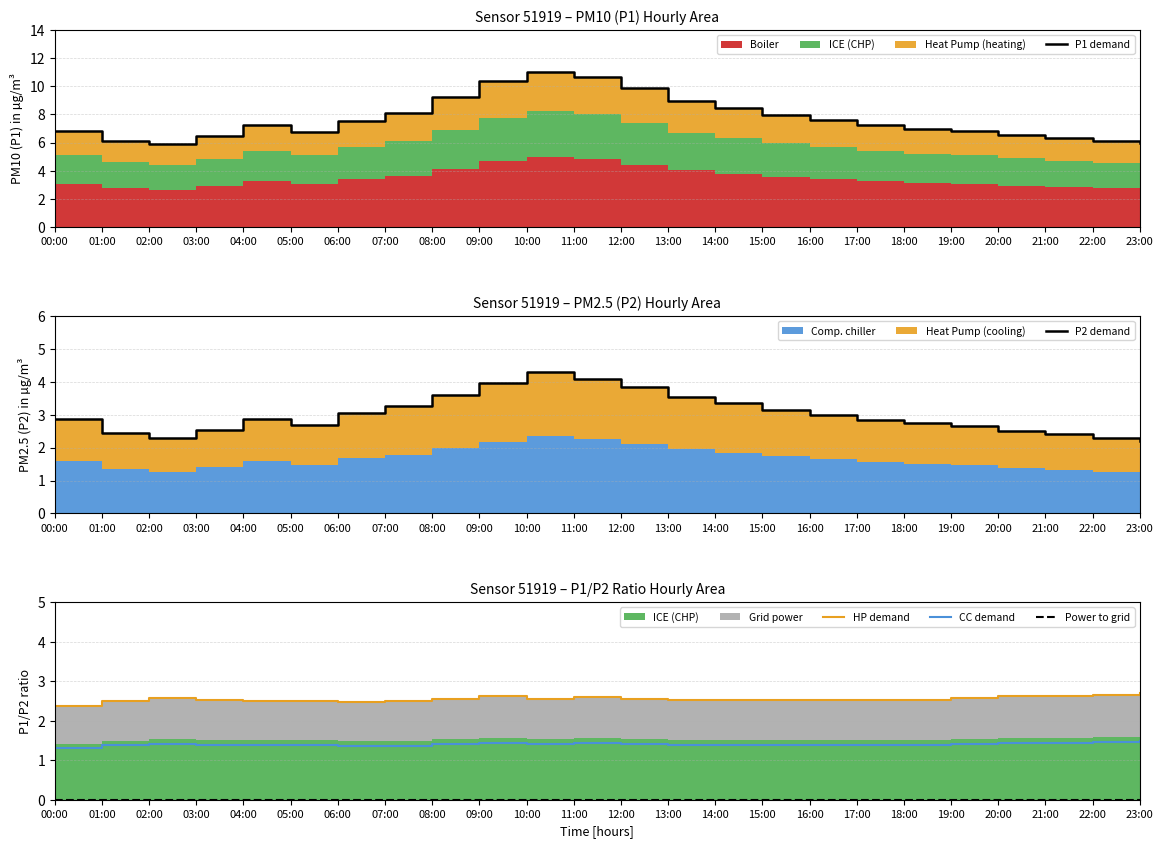

Reading left to right, what are all the values shown in this chart?

P1 demand: 6.8	6.1	5.9	6.4	7.2	6.8	7.5	8.1	9.2	10.3	11.0	10.7	9.8	8.9	8.4	8.0	7.6	7.2	7.0	6.8	6.5	6.3	6.1	6.0
P2 demand: 2.9	2.5	2.3	2.5	2.9	2.7	3.0	3.2	3.6	4.0	4.3	4.1	3.9	3.5	3.4	3.1	3.0	2.9	2.8	2.6	2.5	2.4	2.3	2.2
HP demand: 2.4	2.5	2.6	2.5	2.5	2.5	2.5	2.5	2.6	2.6	2.6	2.6	2.6	2.5	2.5	2.5	2.5	2.5	2.5	2.6	2.6	2.6	2.7	2.7
CC demand: 1.3	1.4	1.4	1.4	1.4	1.4	1.4	1.4	1.4	1.4	1.4	1.4	1.4	1.4	1.4	1.4	1.4	1.4	1.4	1.4	1.4	1.4	1.5	1.5
Power to grid: 0.0	0.0	0.0	0.0	0.0	0.0	0.0	0.0	0.0	0.0	0.0	0.0	0.0	0.0	0.0	0.0	0.0	0.0	0.0	0.0	0.0	0.0	0.0	0.0